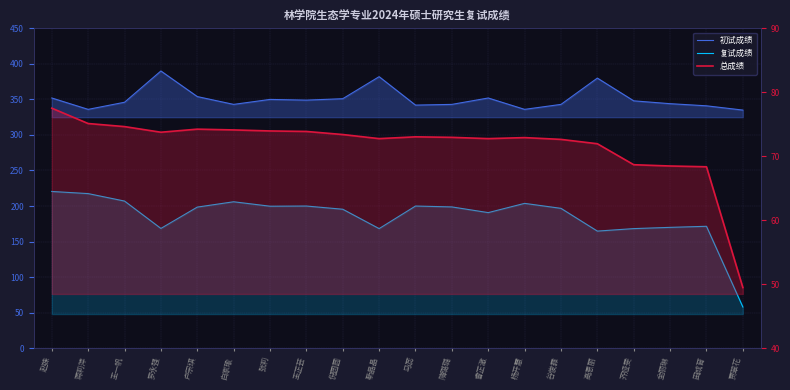

How many lines are shown in the chart?

3